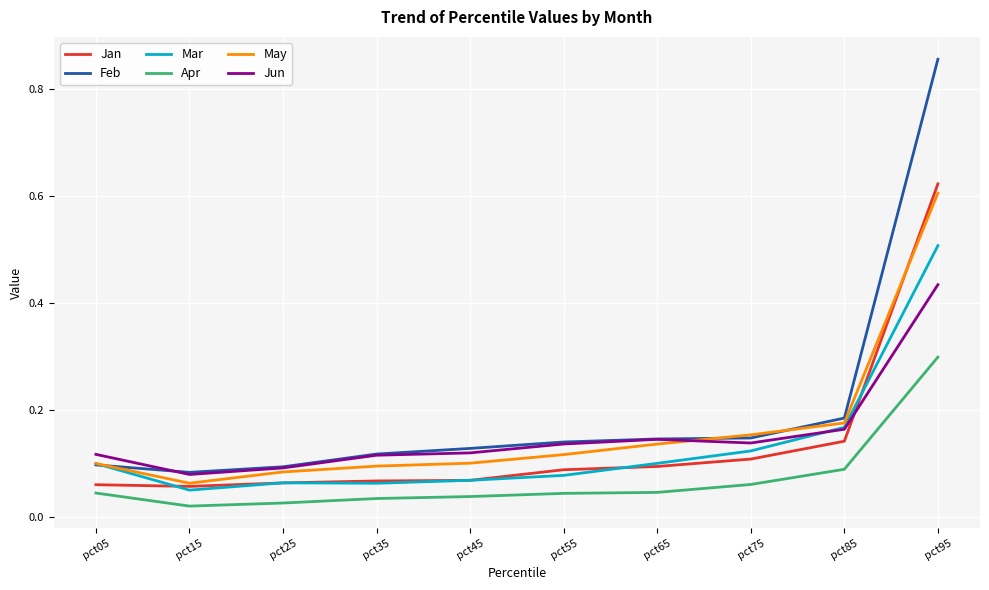

Which series ends up on top after the final intersection of Mar and Jan?

Jan